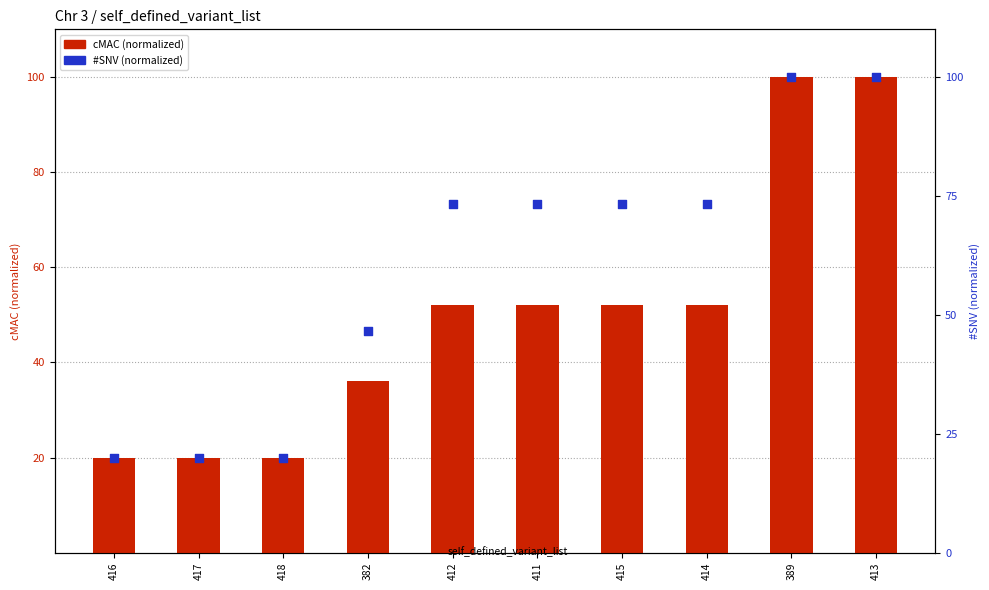

At which category is the sum across all series the highest?

389